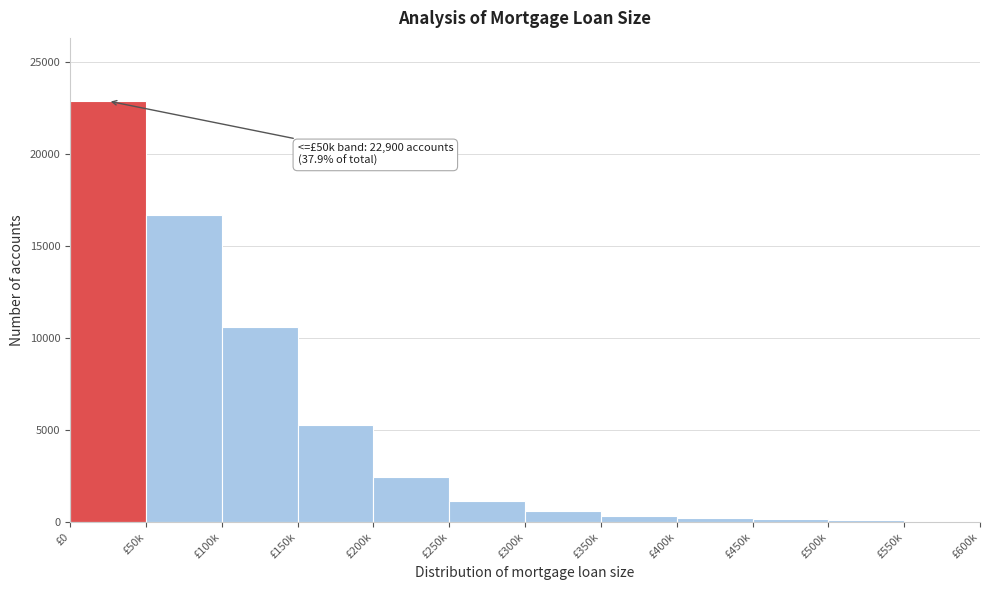

What is the sum of all values?

60383